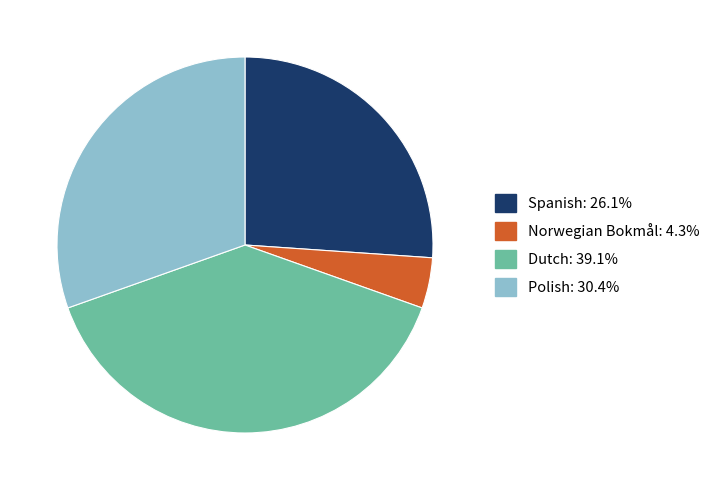

Does any single category account for the majority?

No